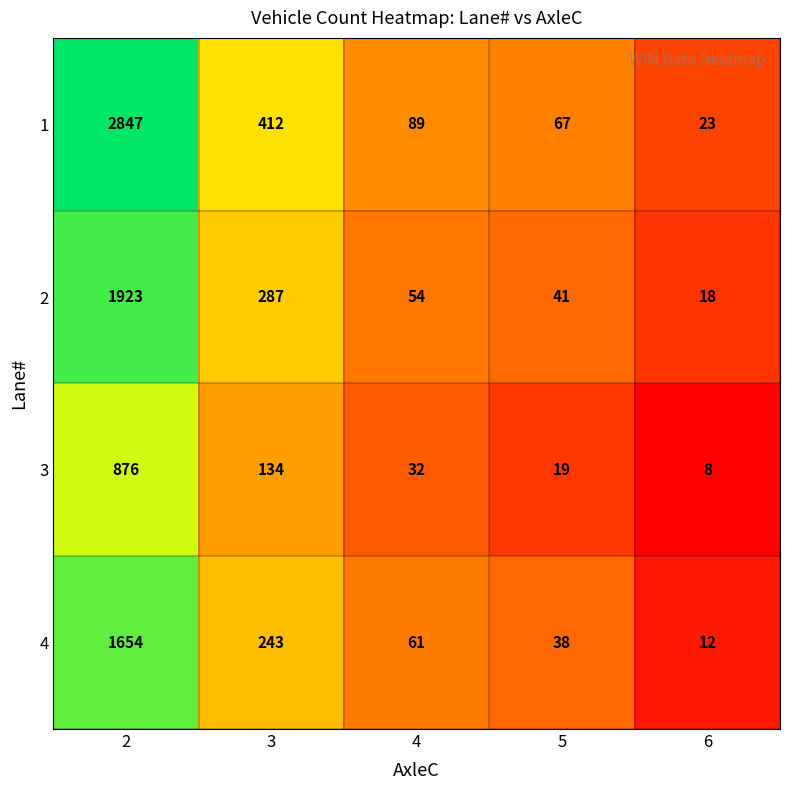

Reading left to right, what are all the values shown in this chart?

1: 2847	412	89	67	23
2: 1923	287	54	41	18
3: 876	134	32	19	8
4: 1654	243	61	38	12